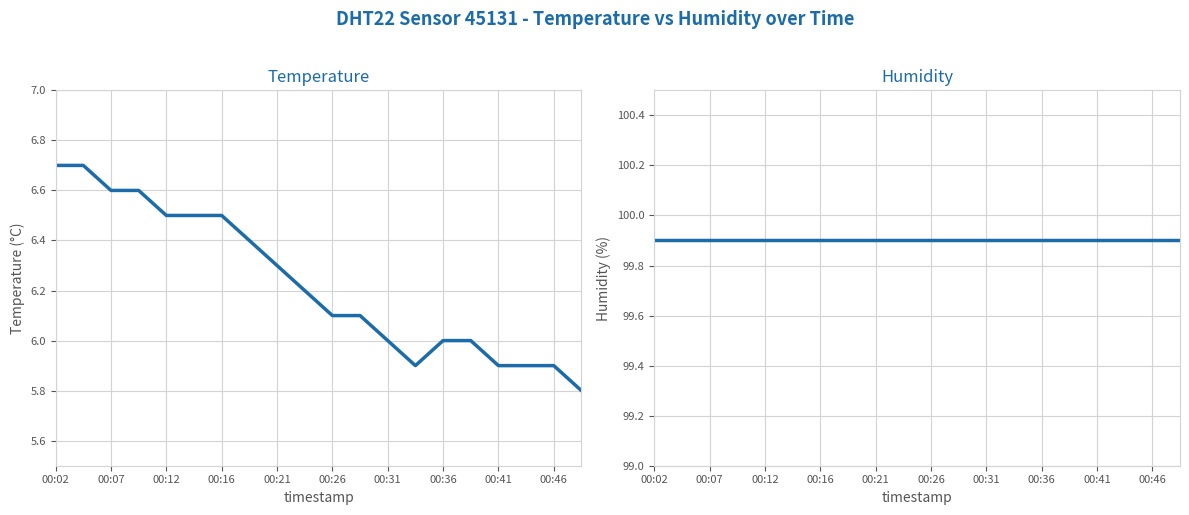

How many data points does each series have?

20